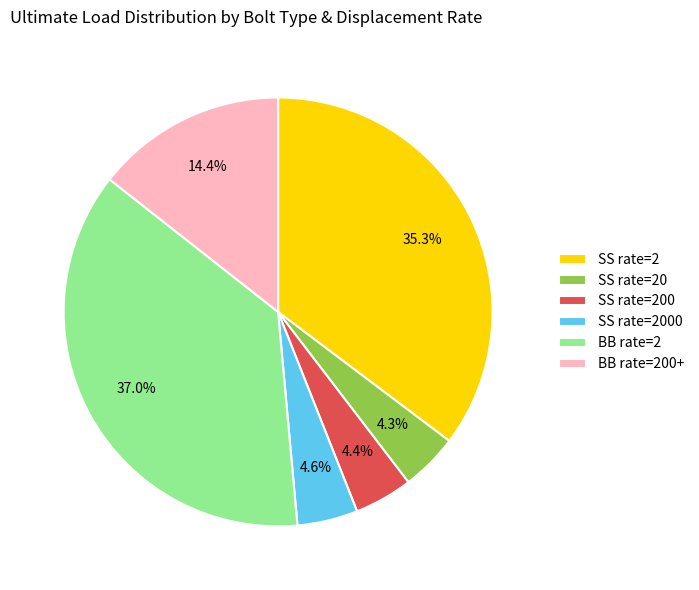

Does any single category account for the majority?

No